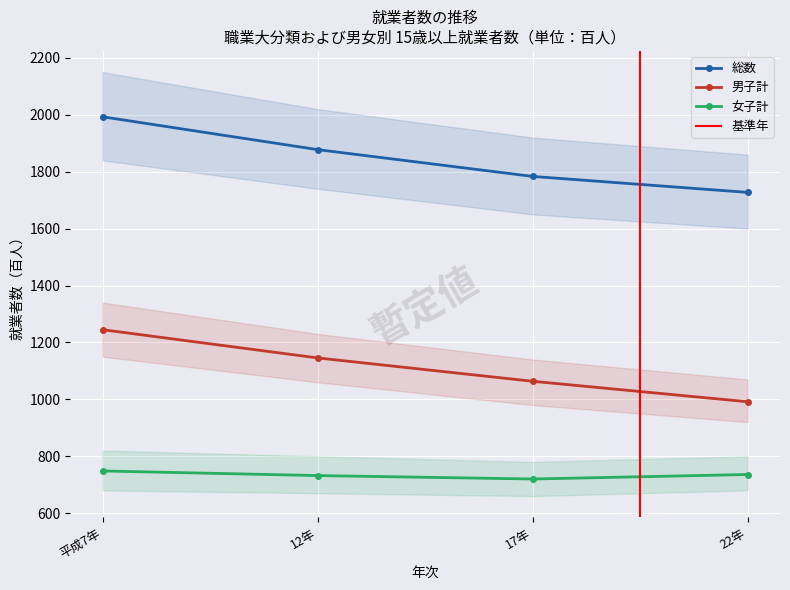

What is the sum of the 女子計 values at 17年 and 12年?

1452.1